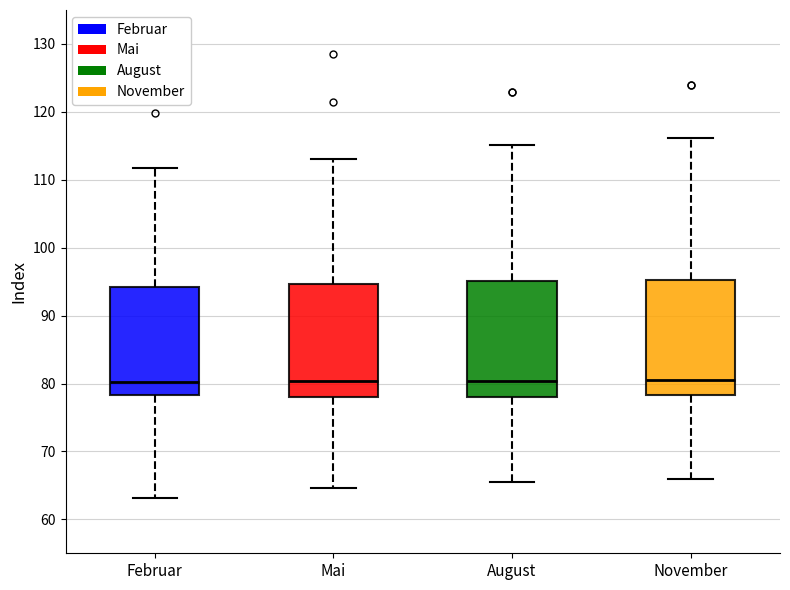

Reading left to right, read every box against the y-axis: the position of its median line, the range the box covers, and the ends of its whiskers. The values are not printed on the chart, so give them approximately, as read against the axis.

Februar: median 80, box 78 to 94, whiskers 63 to 112
Mai: median 80, box 78 to 95, whiskers 65 to 113
August: median 80, box 78 to 95, whiskers 65 to 115
November: median 81, box 78 to 95, whiskers 66 to 116